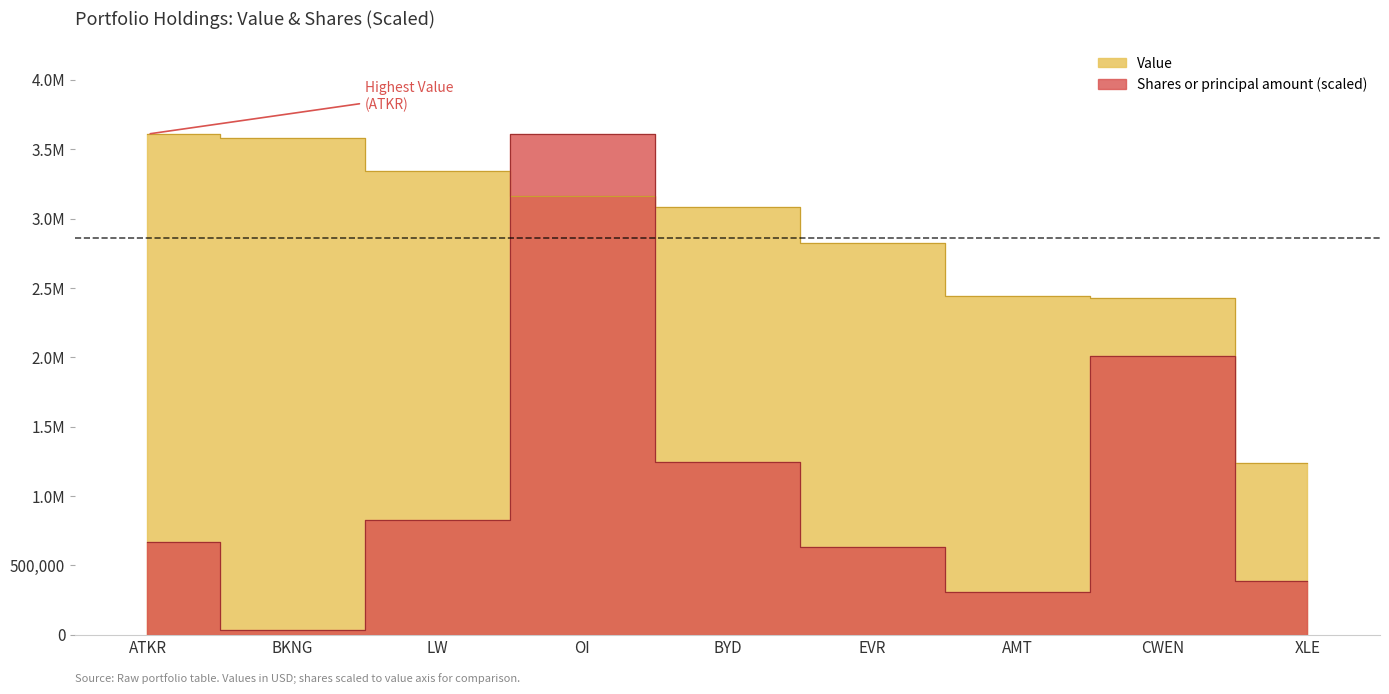

At OI, list the series in order from largest to smallest.

Shares or principal amount, Value